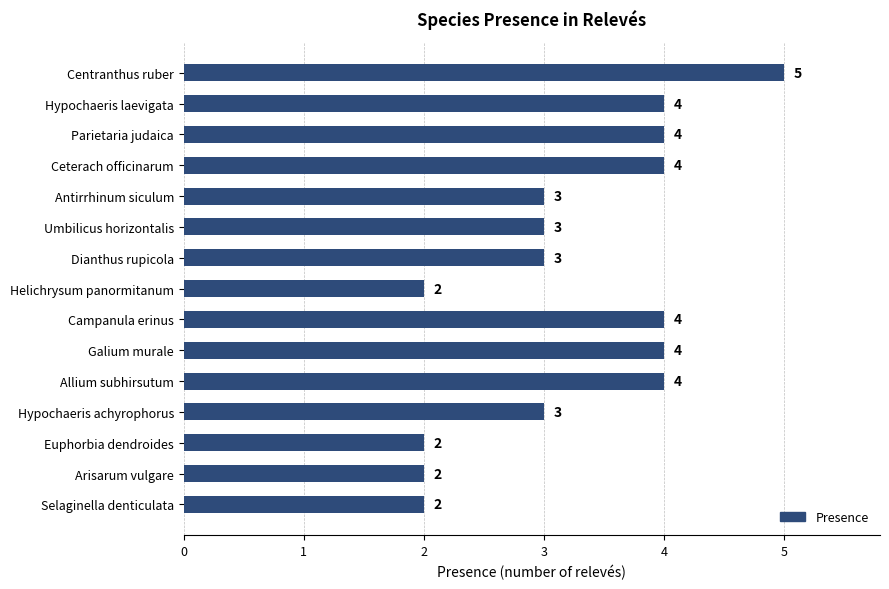

What is the average value?

3